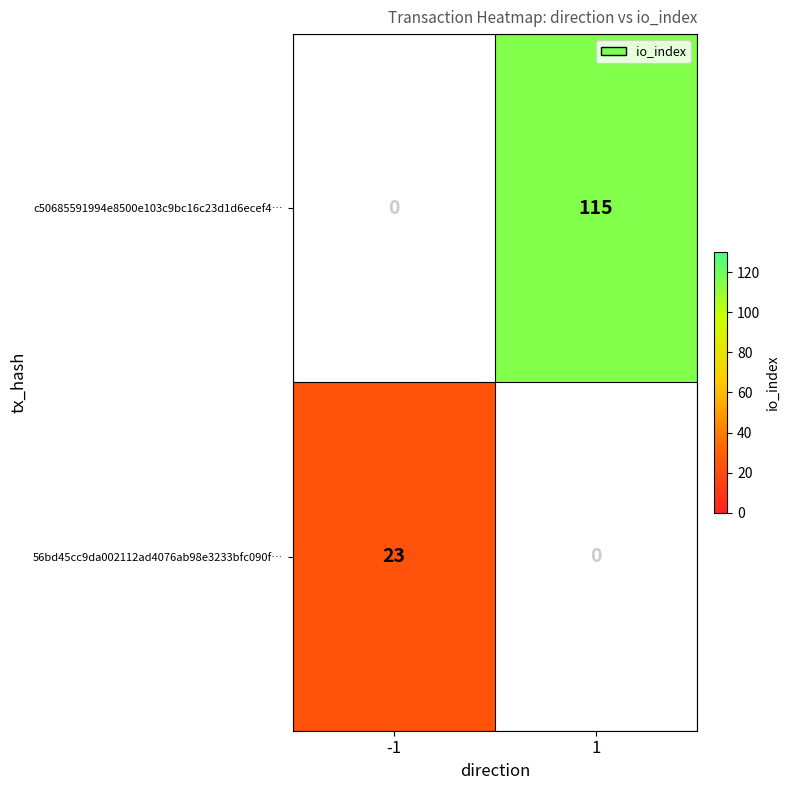

Reading left to right, list all the values displayed in this chart.

c50685591994e8500e103c9bc16c23d1d6ecef4…: -1=0	1=115
56bd45cc9da002112ad4076ab98e3233bfc090f…: -1=23	1=0